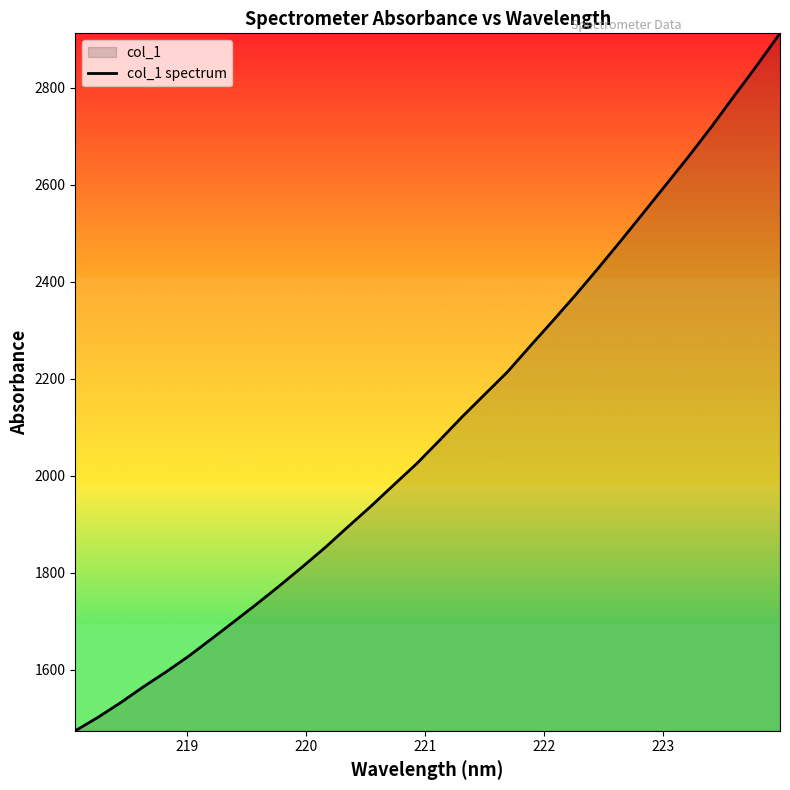

How many values are below 2072?

16